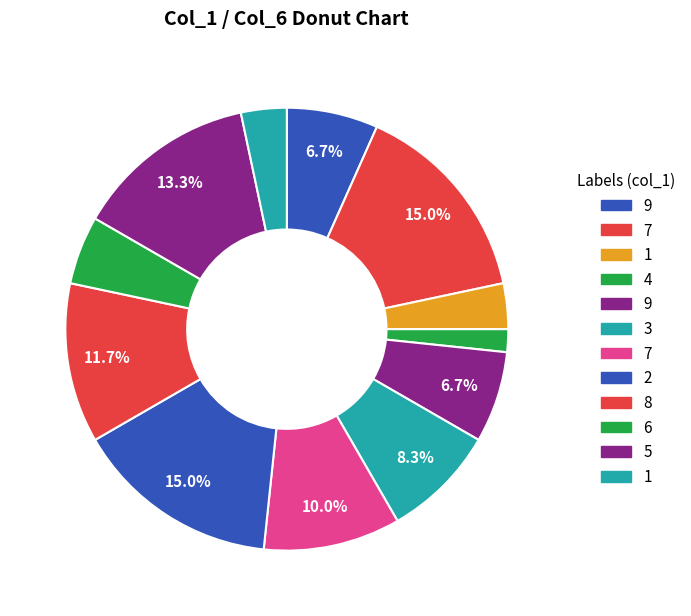

How many slices are in this pie chart?

12